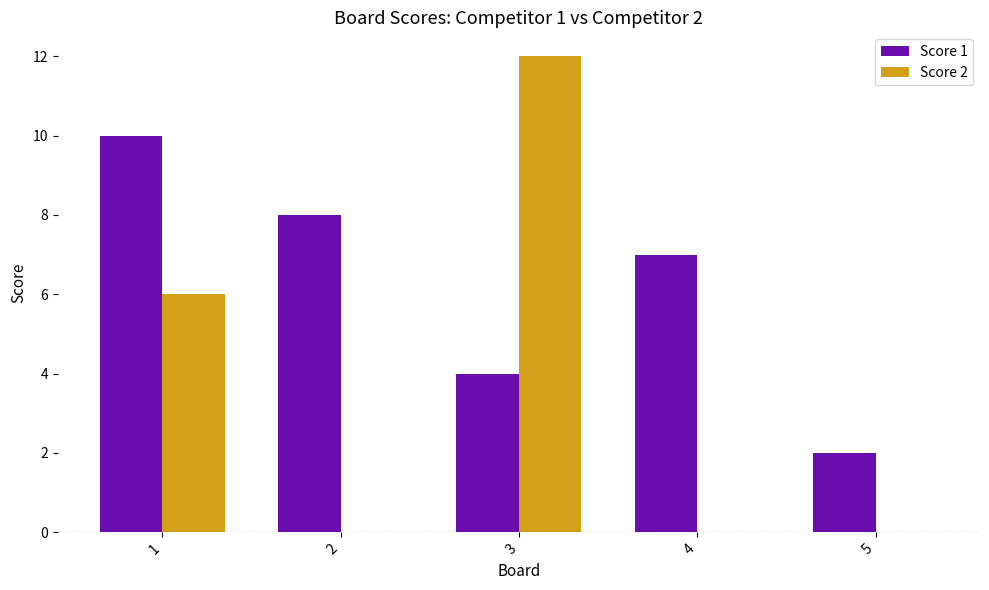

What is the total value across all series at 4?

7